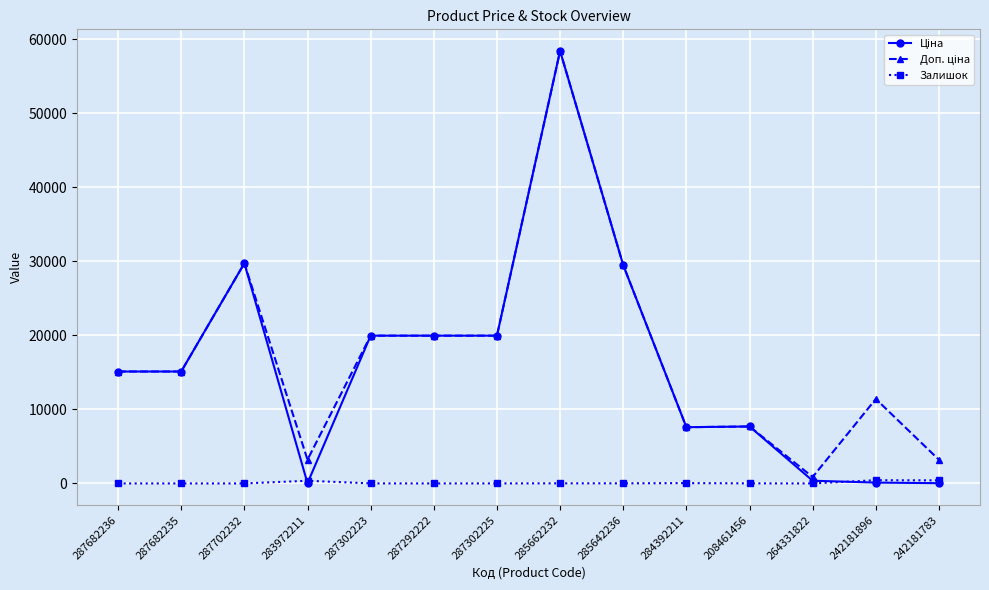

How many categories are shown in the chart?

14